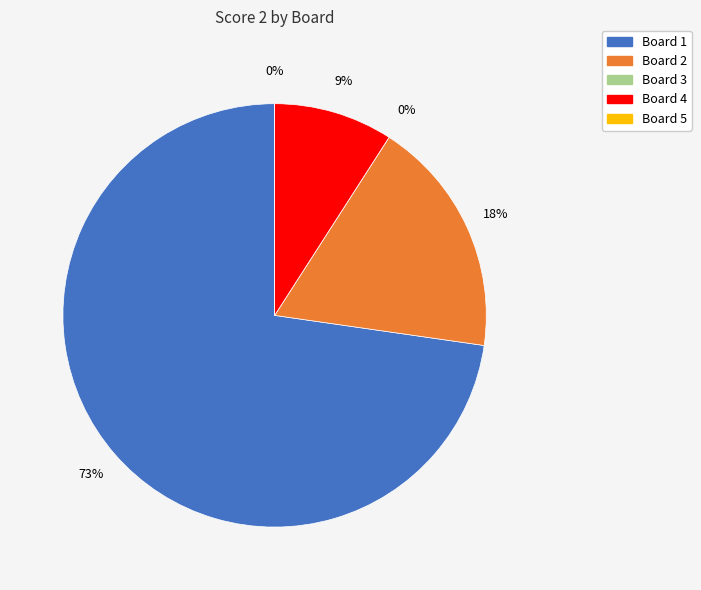

Is the sum of Board 4 and Board 2 greater than half?

No